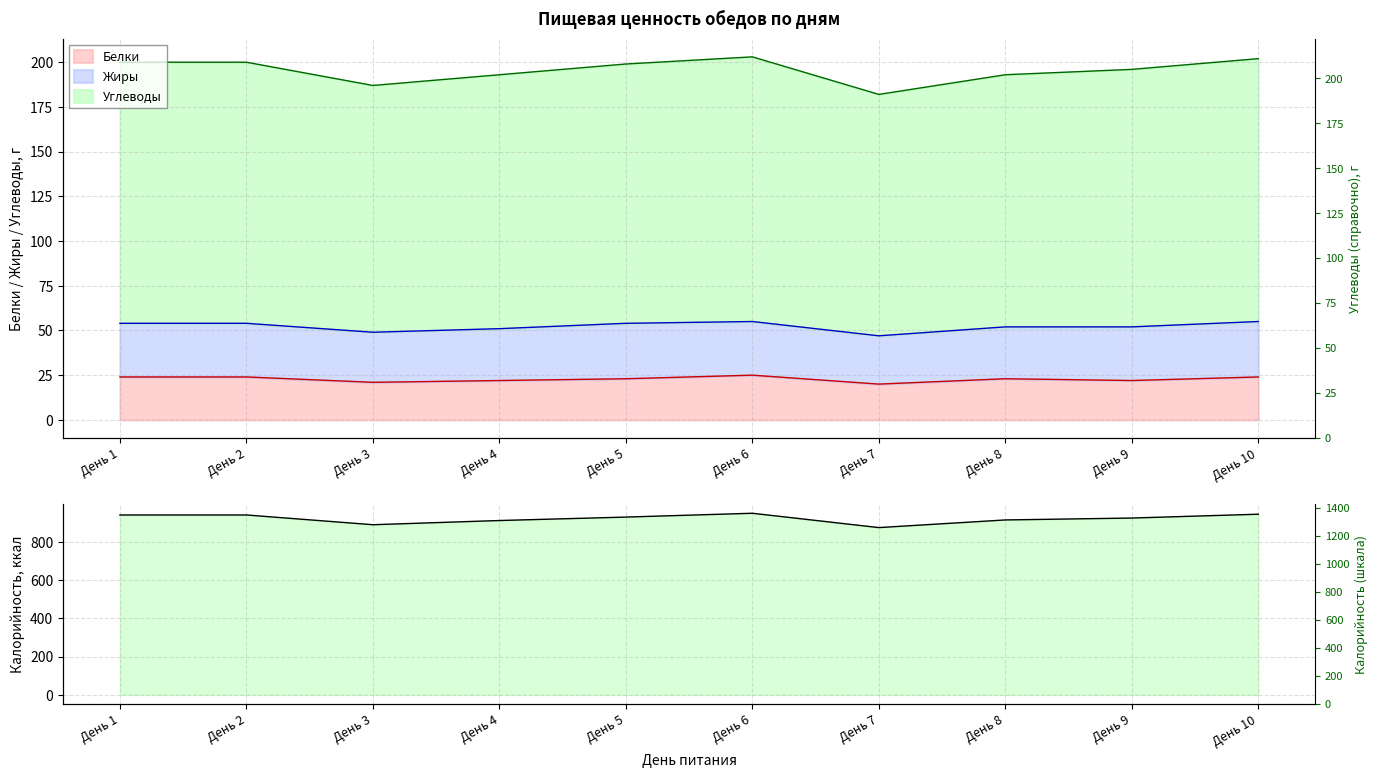

How many interior local peaks (higher than both neighbors) does the data have?

1